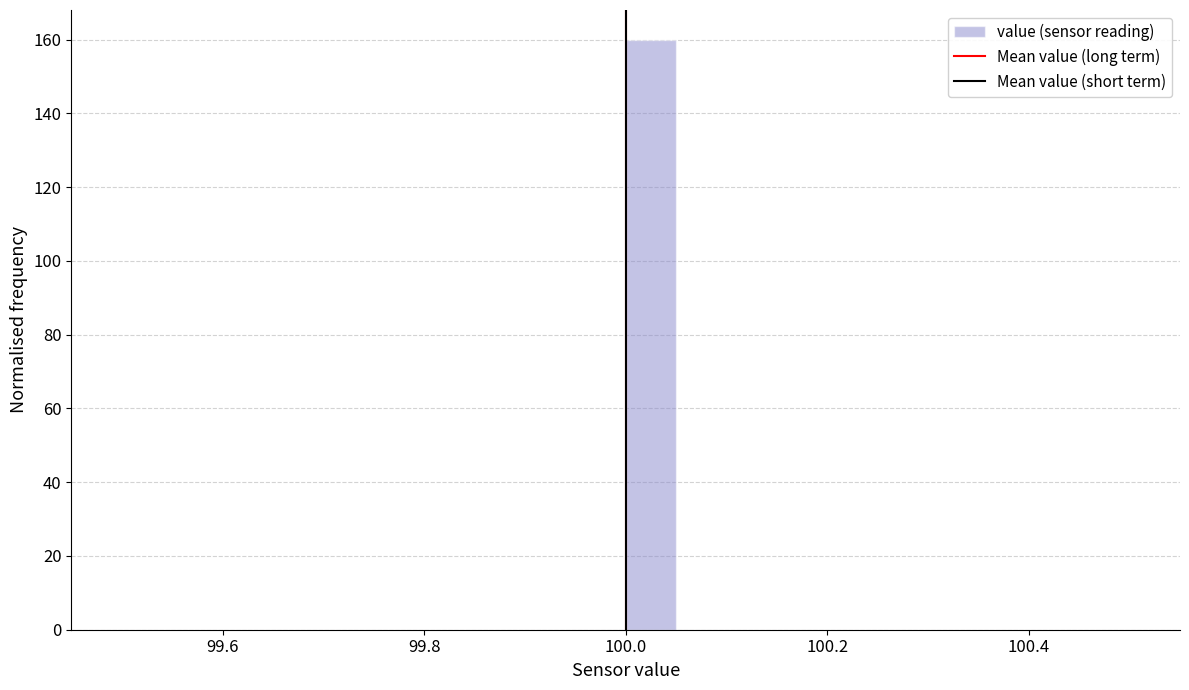

Around what value on the x-axis is the tallest bar? Give the approximate position of its centre, as read against the axis.

100.02